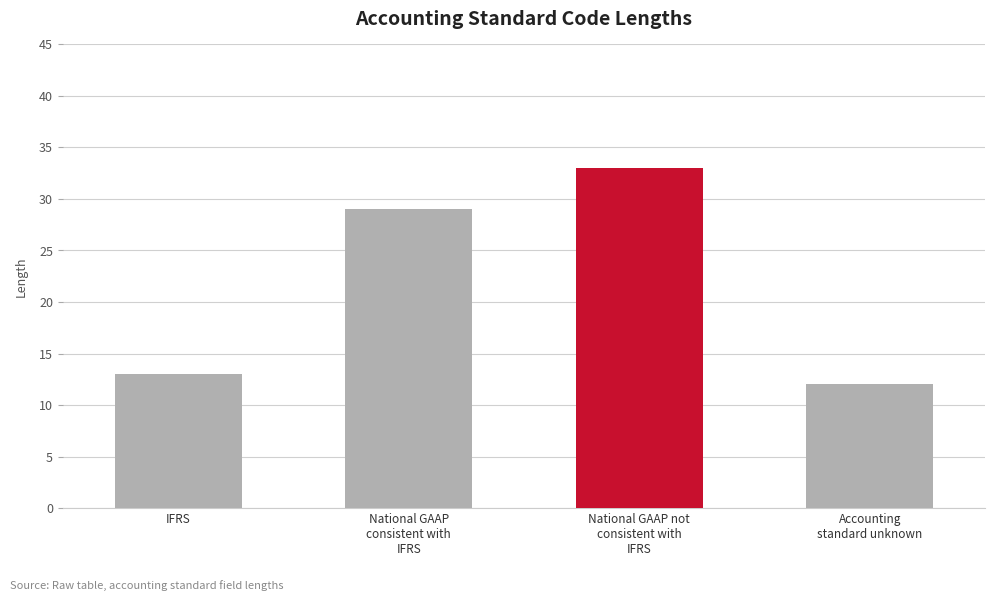

Reading left to right, what are all the values shown in this chart?

13	29	33	12